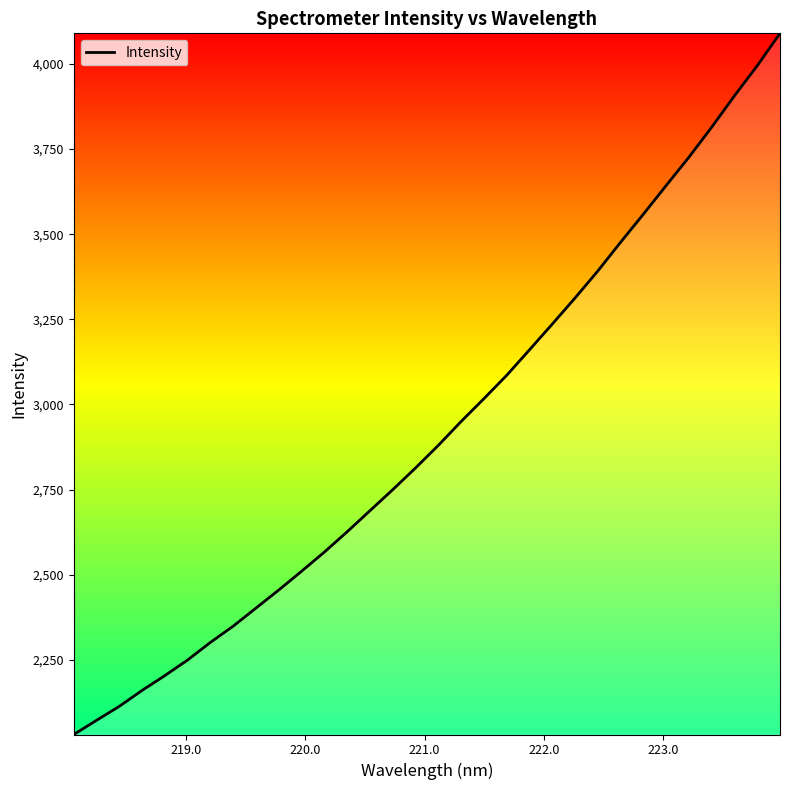

What is the smallest value displayed?

2030.3